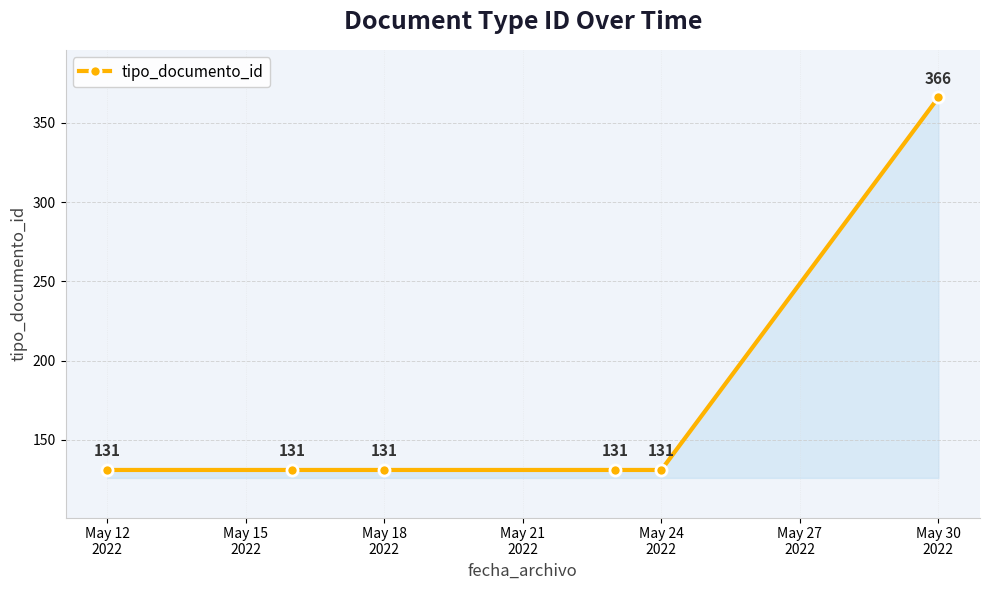

True or false: the data has more than 0 interior local peaks.

False